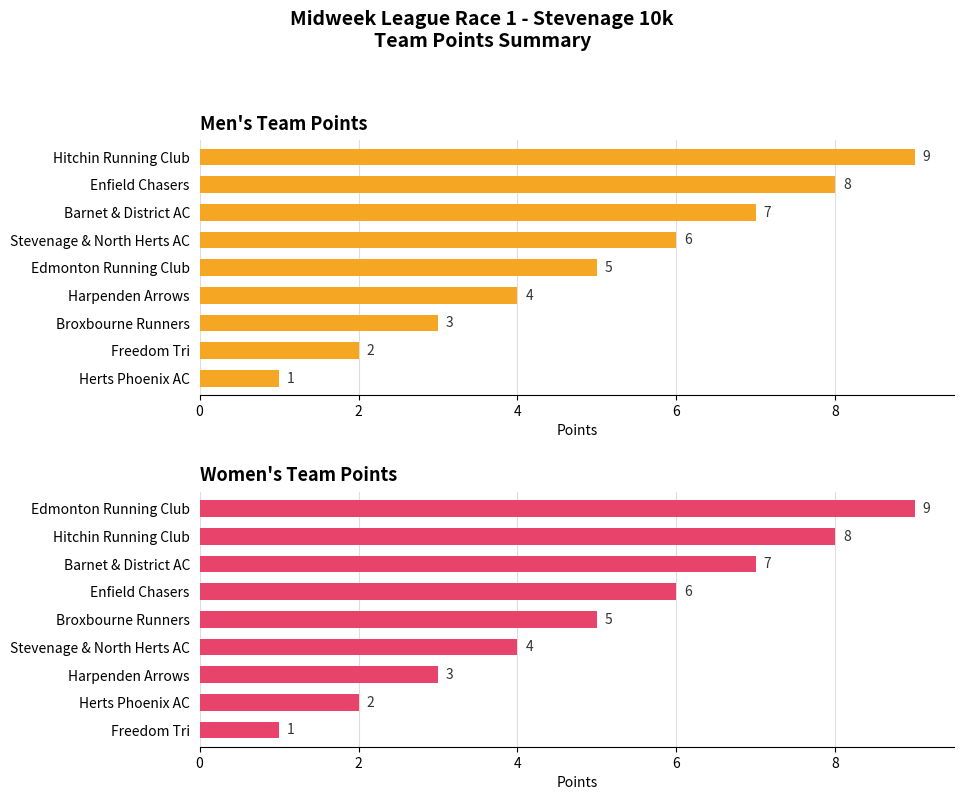

Is it true that WOMEN Points equals 13 at Edmonton Running Club?

False